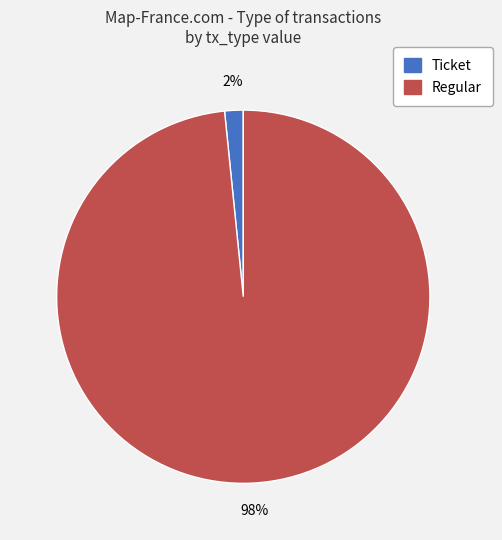

Does Ticket account for over 50% of the chart?

No